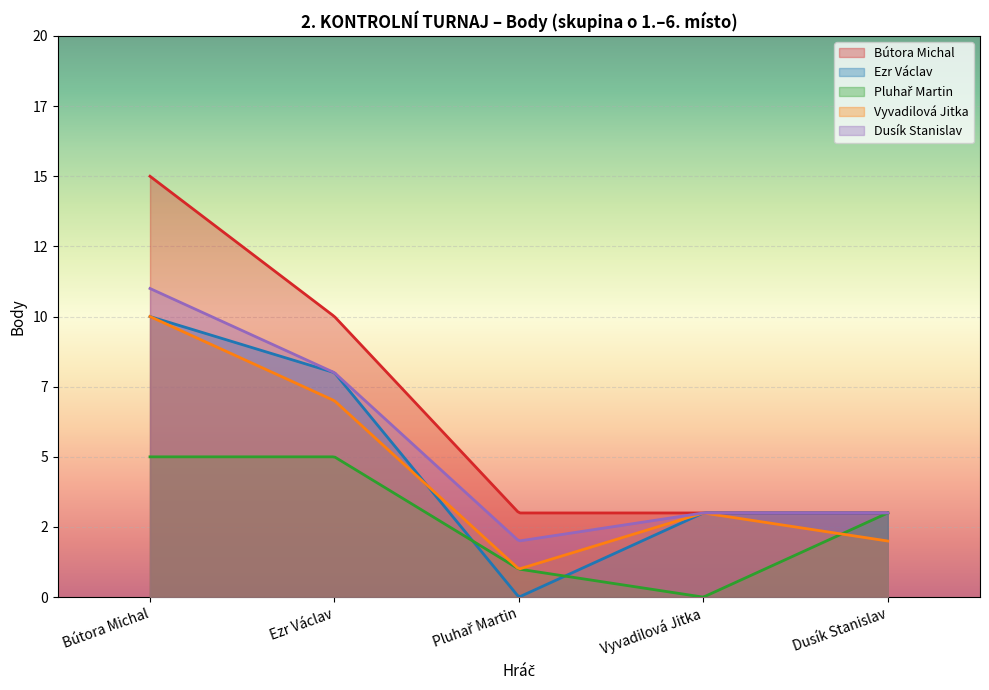

Rank the categories by Bútora Michal value from lowest to highest.

Pluhař Martin, Vyvadilová Jitka, Dusík Stanislav, Ezr Václav, Bútora Michal